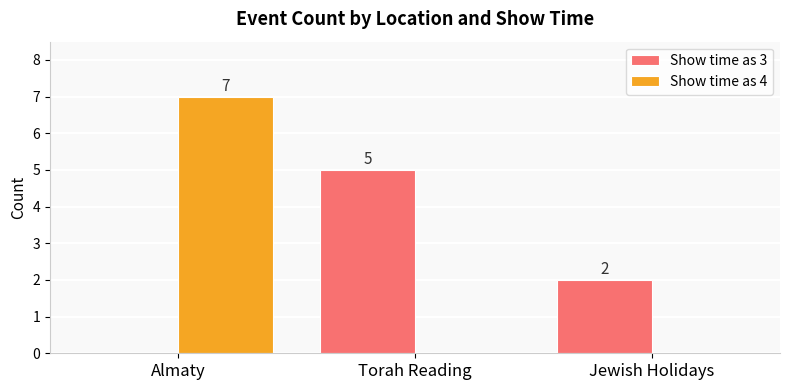

At which category is the sum across all series the highest?

Almaty